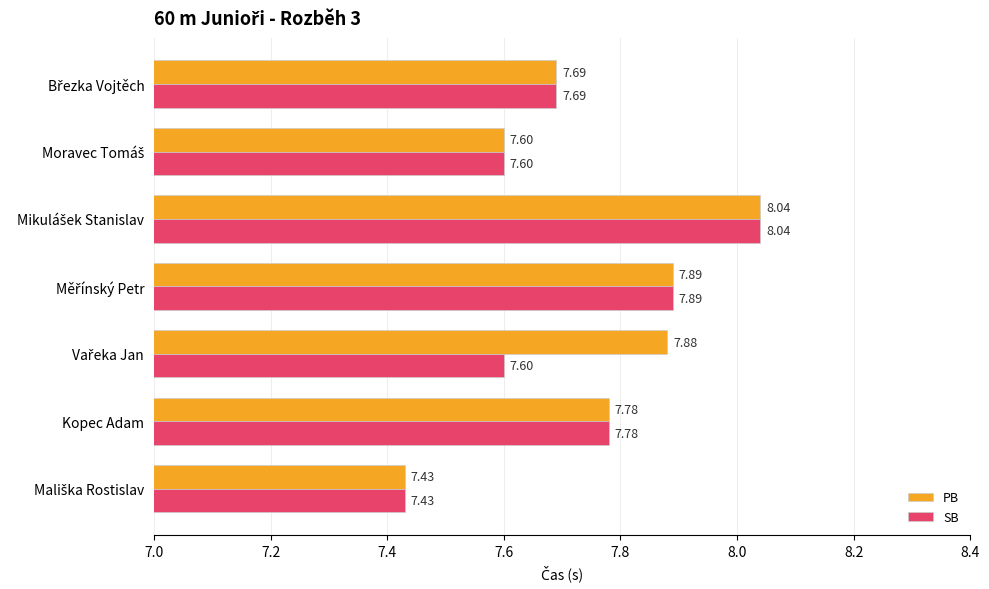

Which series has the largest total across all categories?

PB